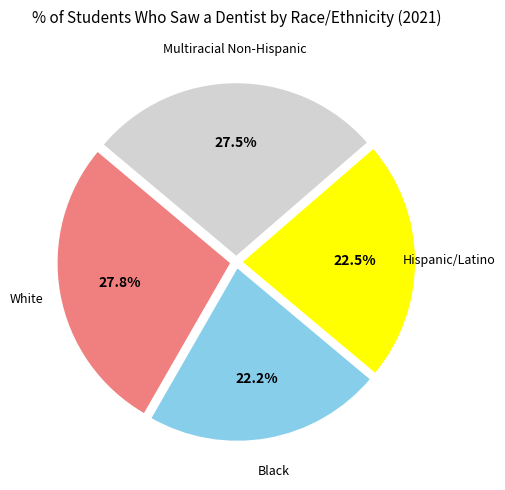

Is there any slice that represents more than half of the pie?

No